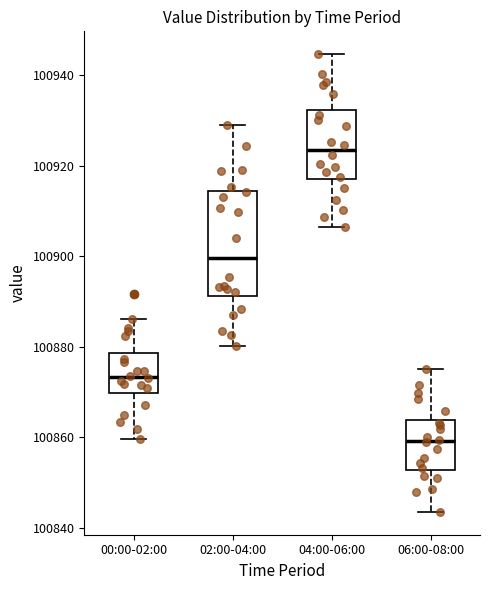

Reading left to right, read every box against the y-axis: the position of its median line, the range the box covers, and the ends of its whiskers. The values are not printed on the chart, so give them approximately, as read against the axis.

00:00-02:00: median 100874, box 100870 to 100878, whiskers 100860 to 100886
02:00-04:00: median 100900, box 100892 to 100914, whiskers 100880 to 100930
04:00-06:00: median 100924, box 100918 to 100932, whiskers 100906 to 100944
06:00-08:00: median 100860, box 100852 to 100864, whiskers 100844 to 100876